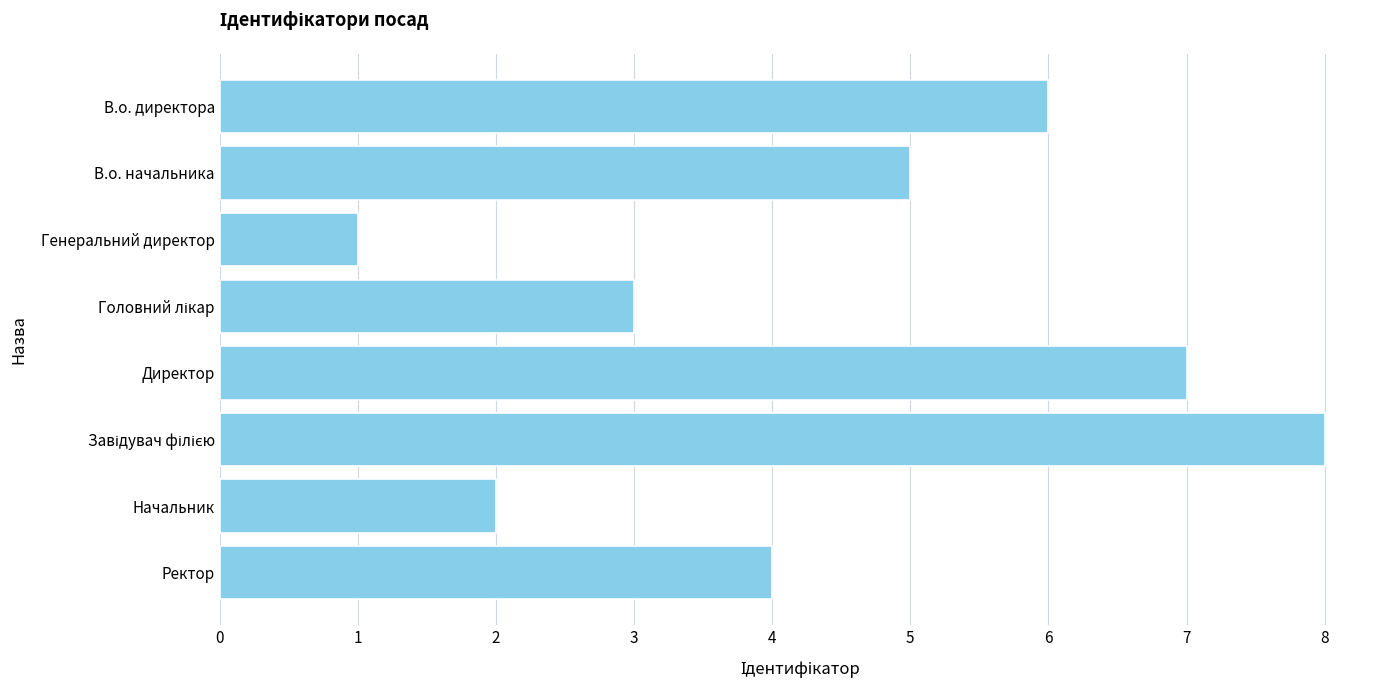

Reading bottom to top, what are all the values shown in this chart?

4	2	8	7	3	1	5	6